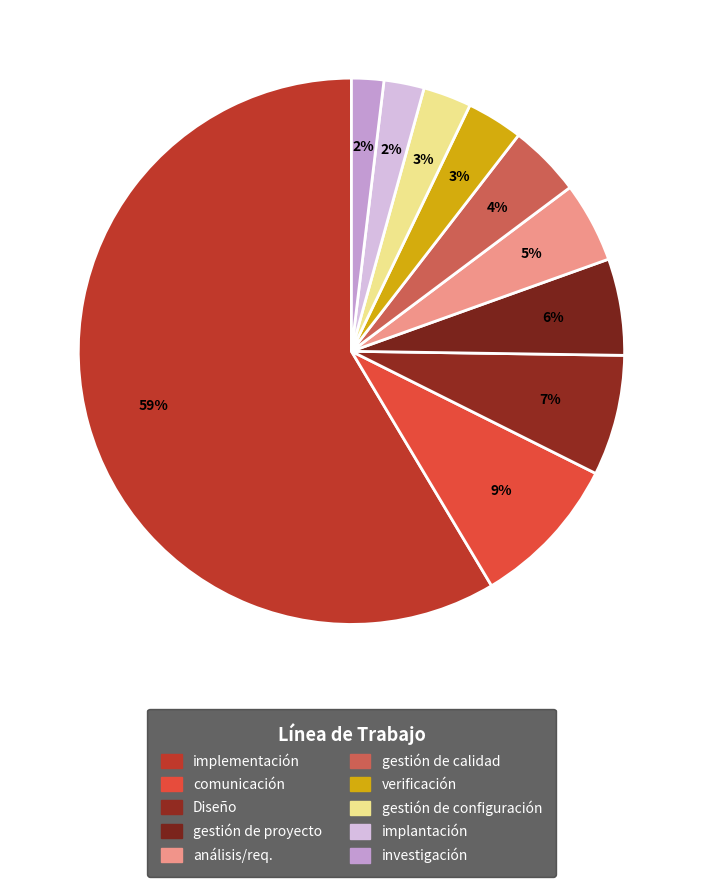

To the nearest percent, what is the difference between the largest and smallest slice percentages?

57%